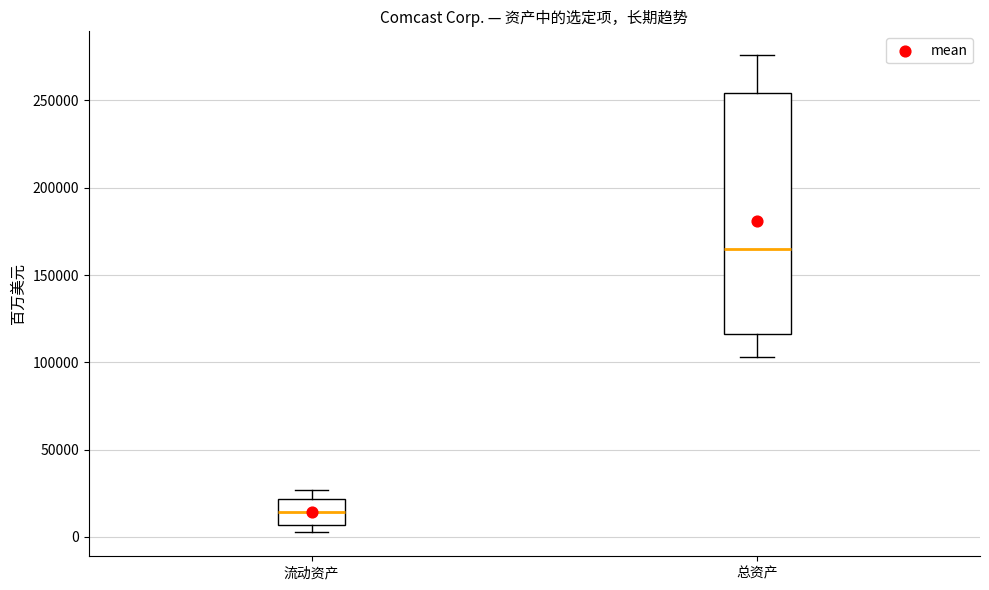

Which box's median line is the highest?

总资产